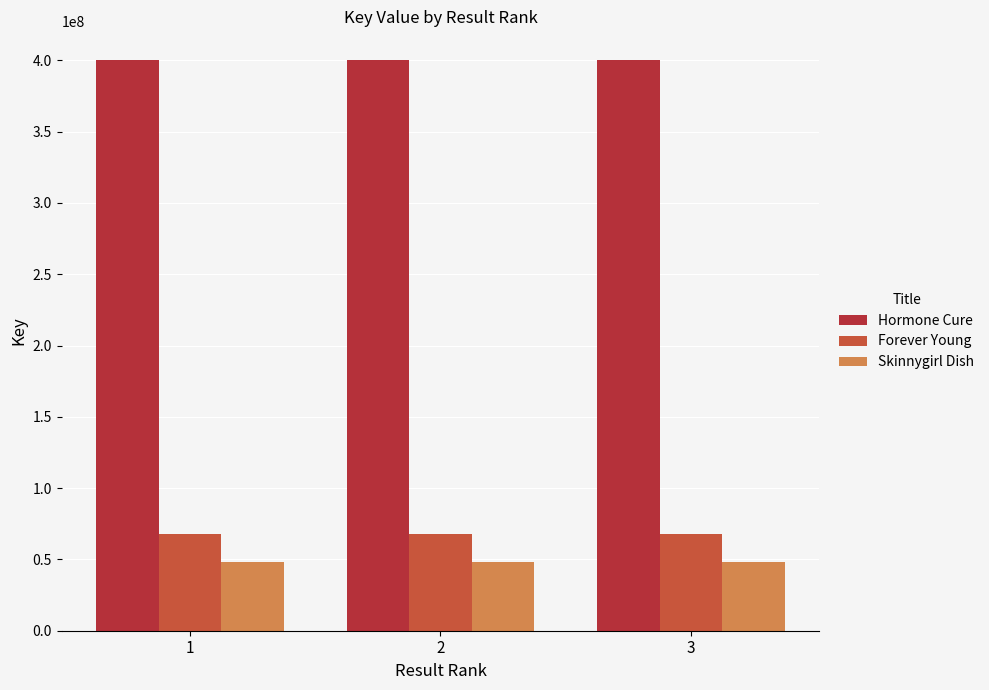

What is the lowest value of the Forever Young series?

68109764